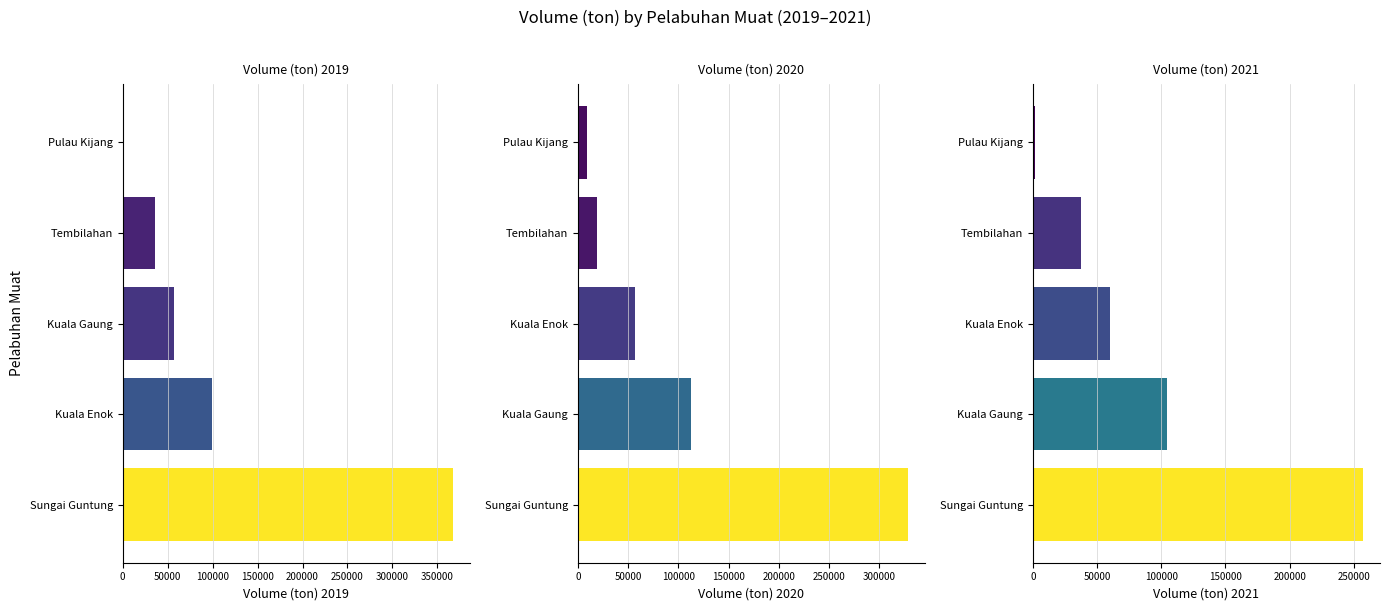

What is the sum of all Volume (ton) 2020 values?

526173.1